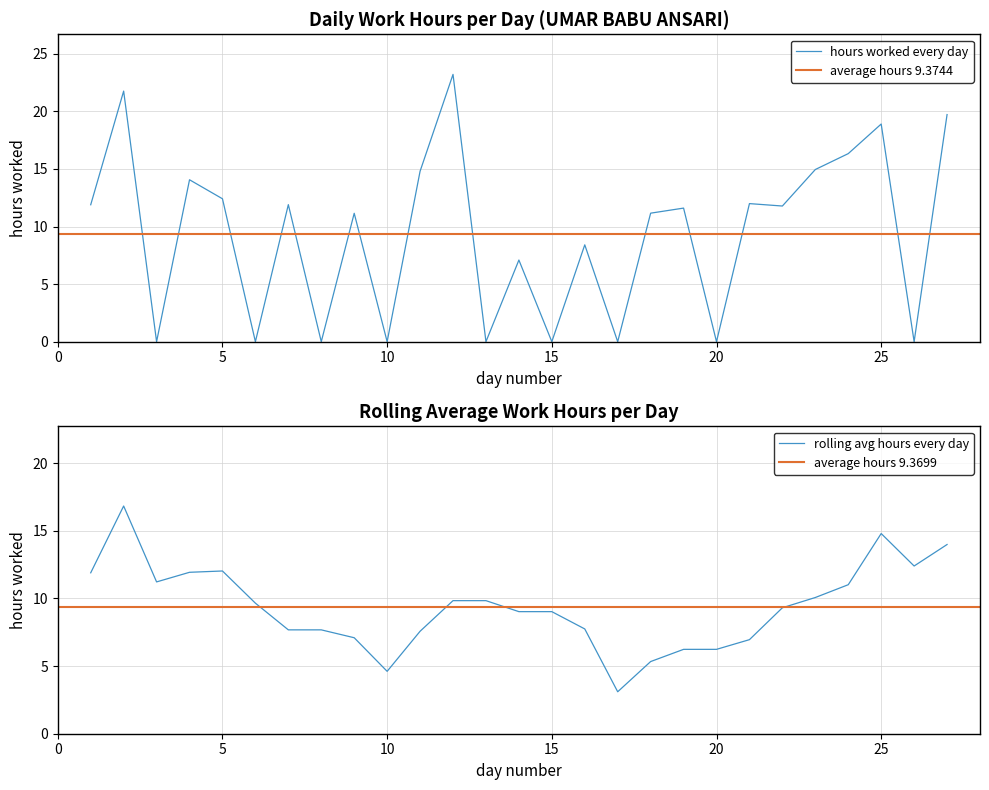

How many positive values are there?

18